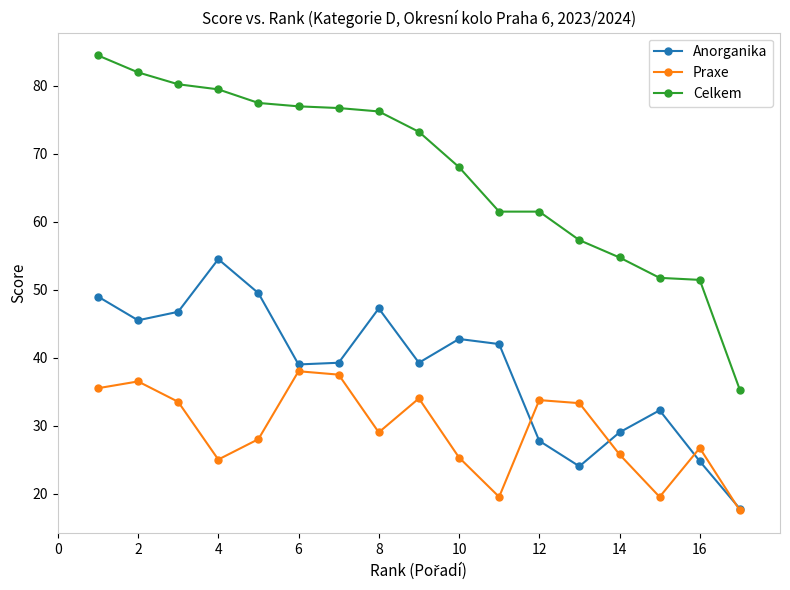

List the series in order of their peak value, highest first.

Celkem, Anorganika, Praxe